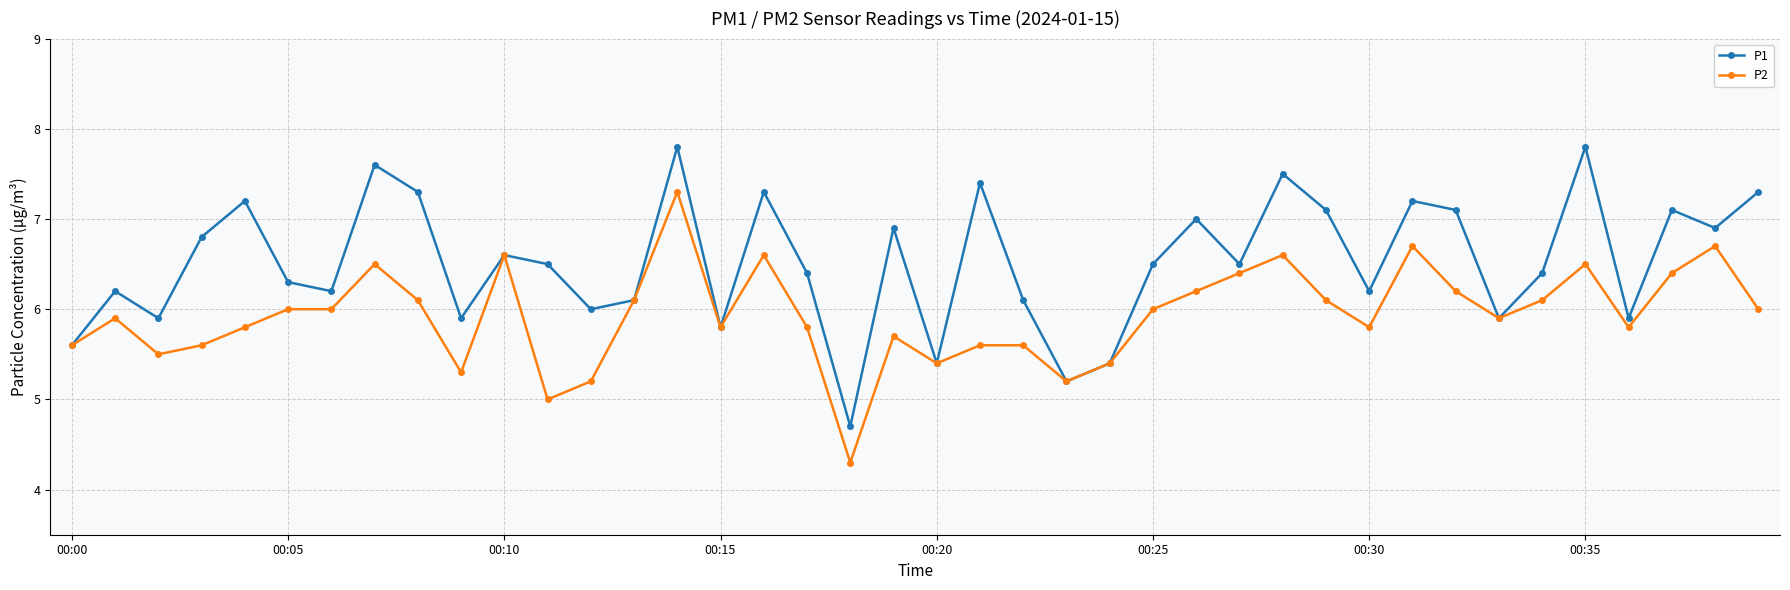

In P1, how many points are lower than both neighbors (excluding endpoints)?

13